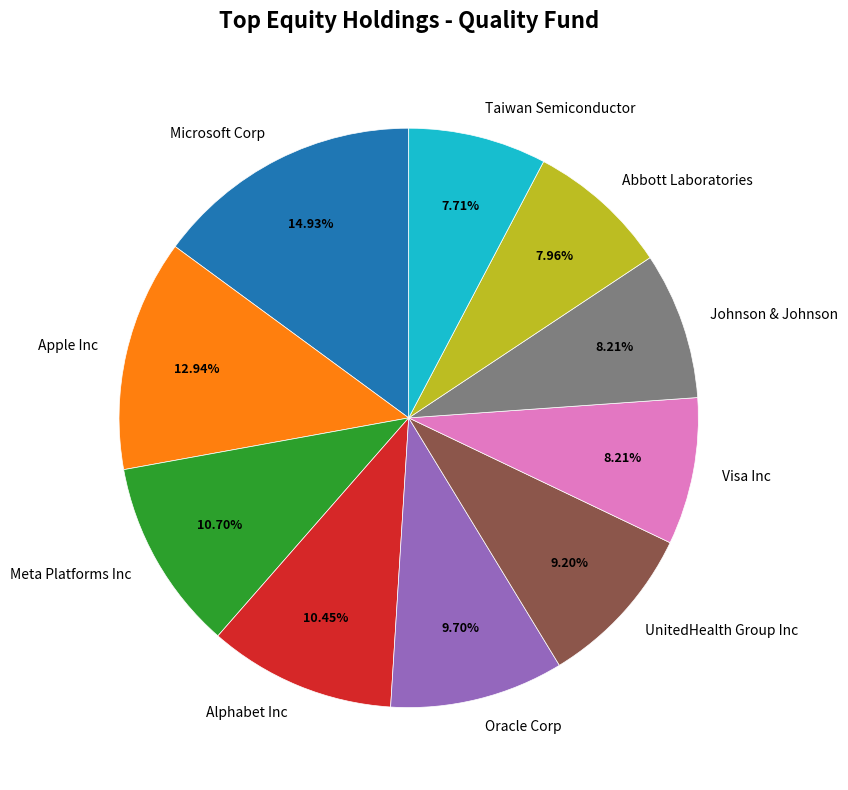

Between Oracle Corp and Johnson & Johnson, which is larger?

Oracle Corp